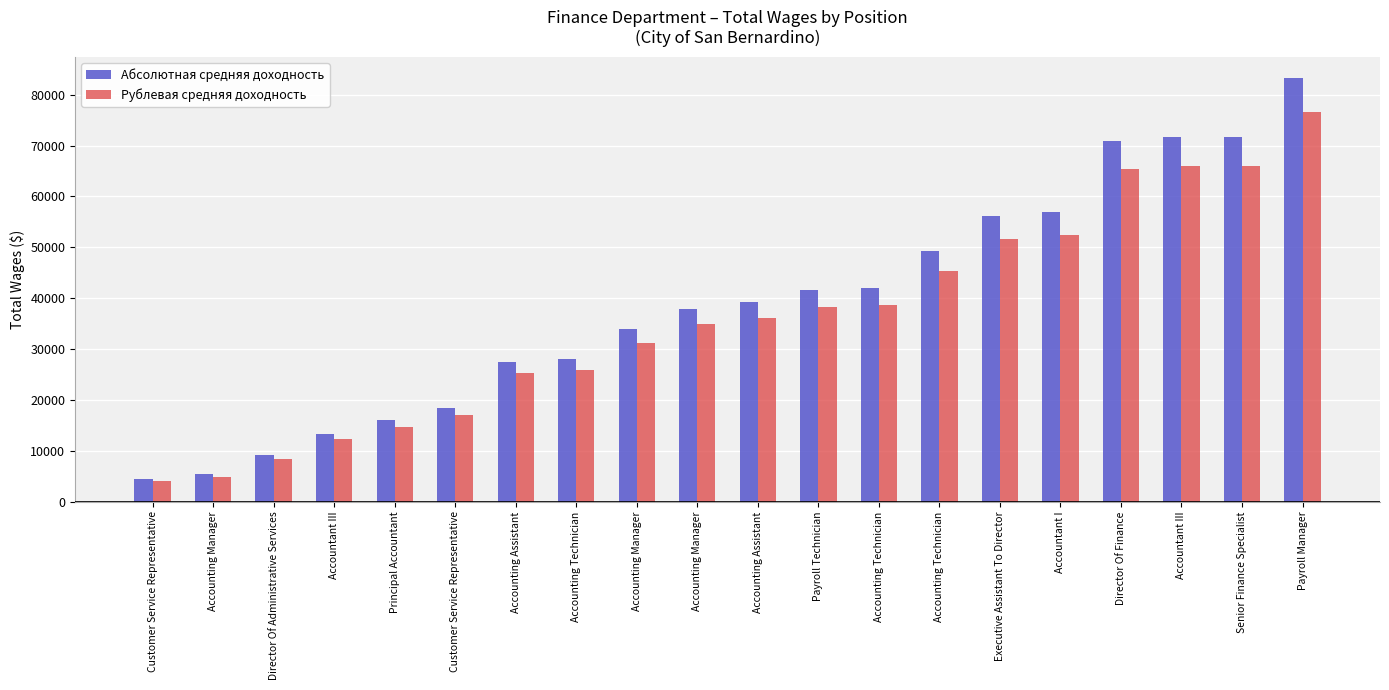

List the series in order of their overall mean, lowest first.

Рублевая средняя доходность, Абсолютная средняя доходность